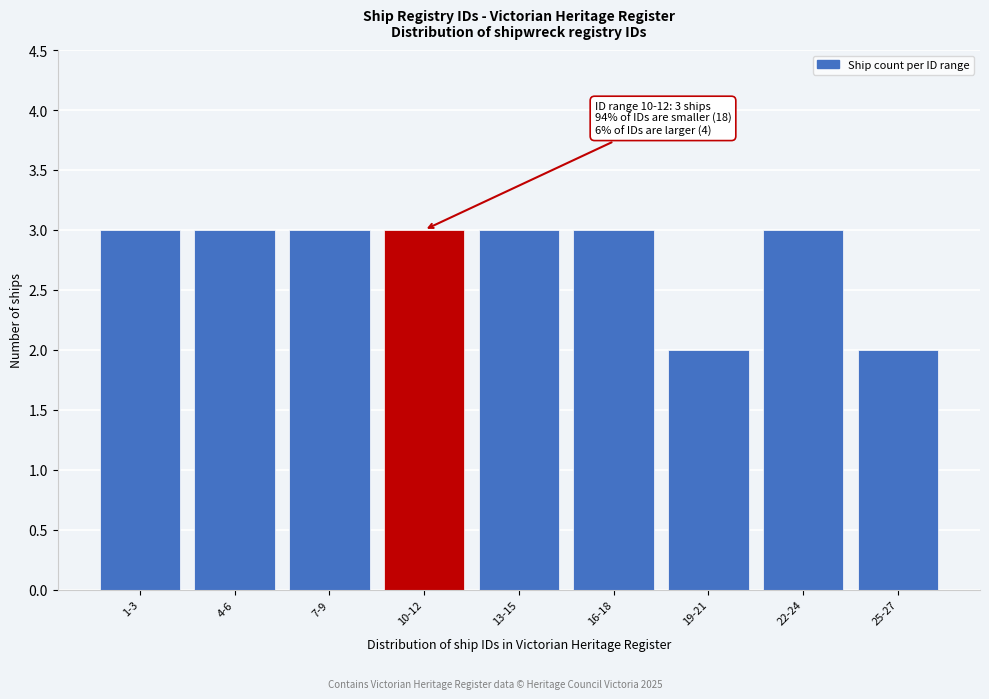

Reading left to right, extract all data points from this chart.

1-3=3	4-6=3	7-9=3	10-12=3	13-15=3	16-18=3	19-21=2	22-24=3	25-27=2